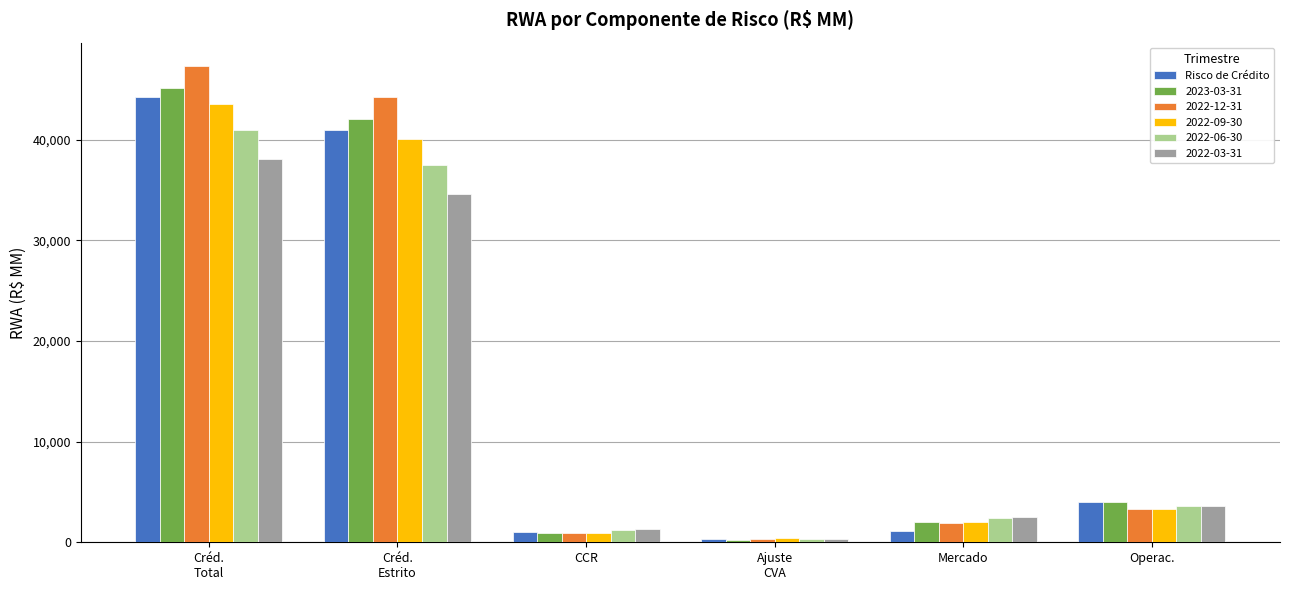

The value of 2022-06-30 at Operac. is 3581.8. True or false?

True